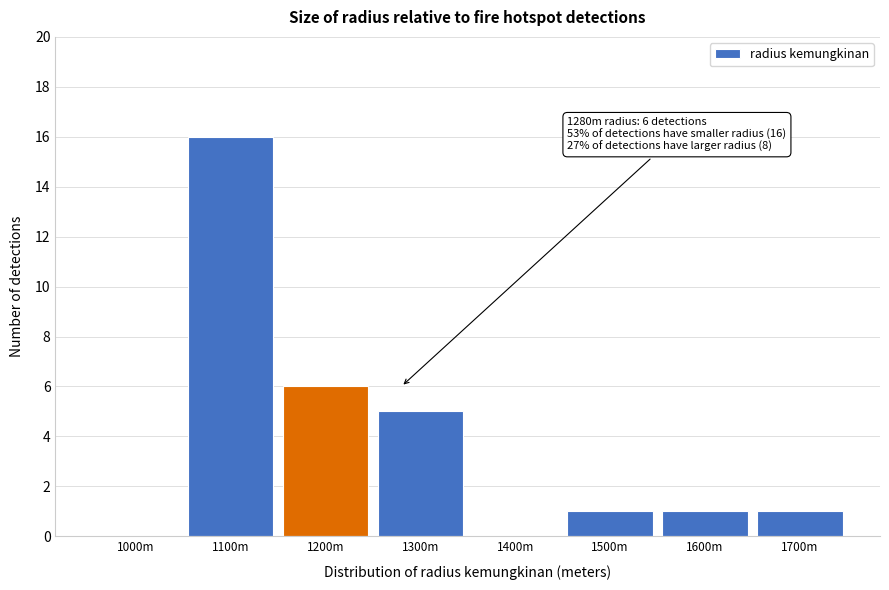

Reading right to left, transcribe all the data shown in this chart.

1700m=1	1600m=1	1500m=1	1400m=0	1300m=5	1200m=6	1100m=16	1000m=0